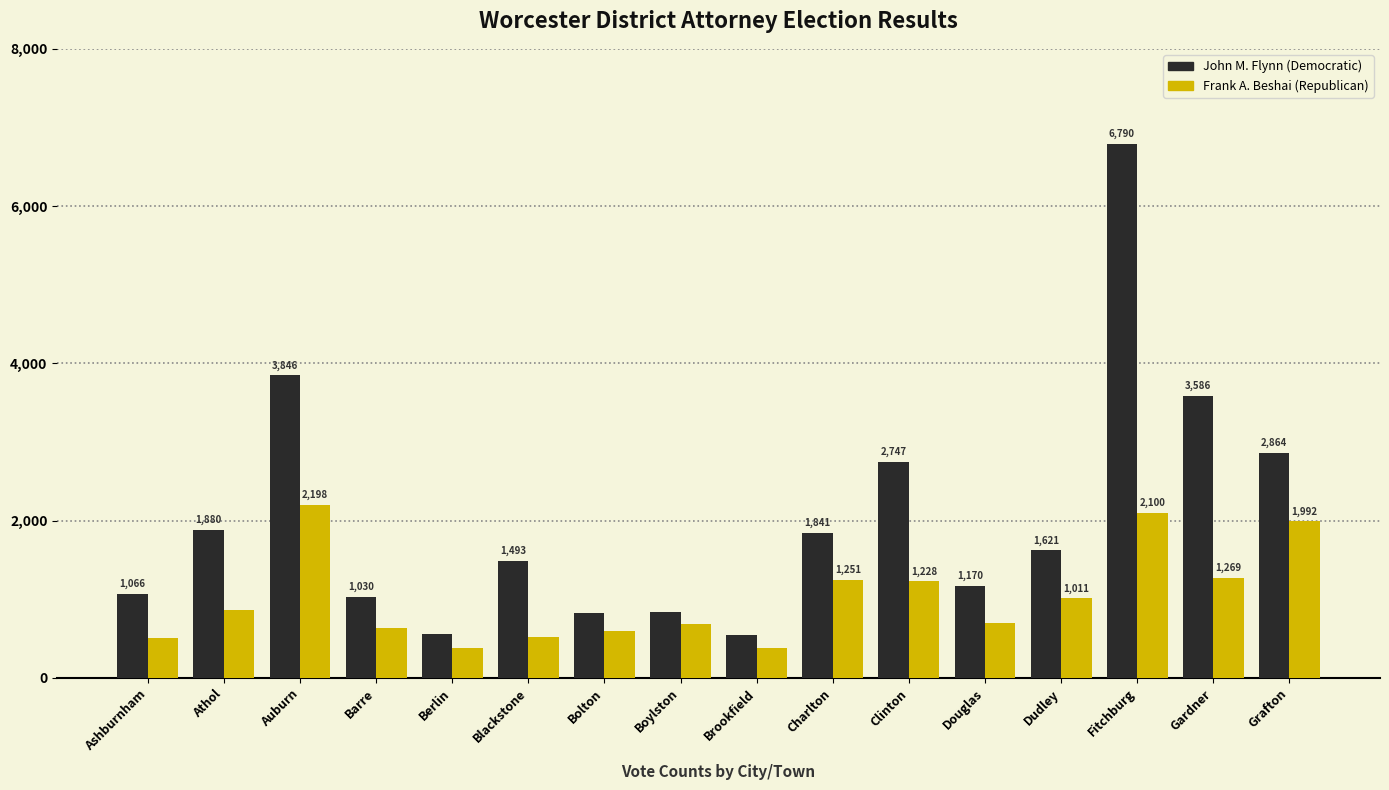

At Douglas, list the series in order from largest to smallest.

John M. Flynn (Democratic), Frank A. Beshai (Republican)